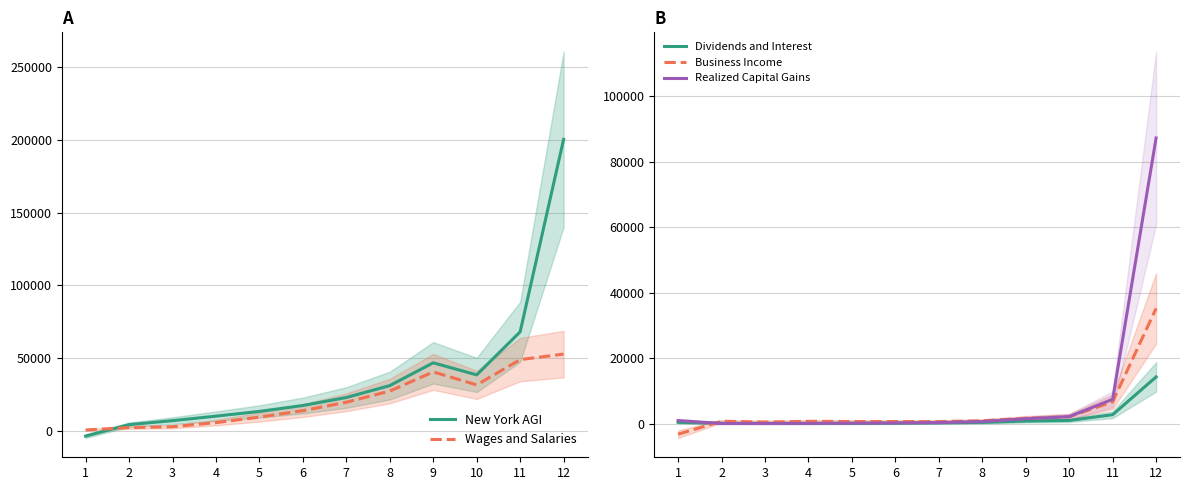

What are all the series names shown in the legend?

New York AGI, Wages and Salaries, Dividends and Interest, Business Income, Realized Capital Gains